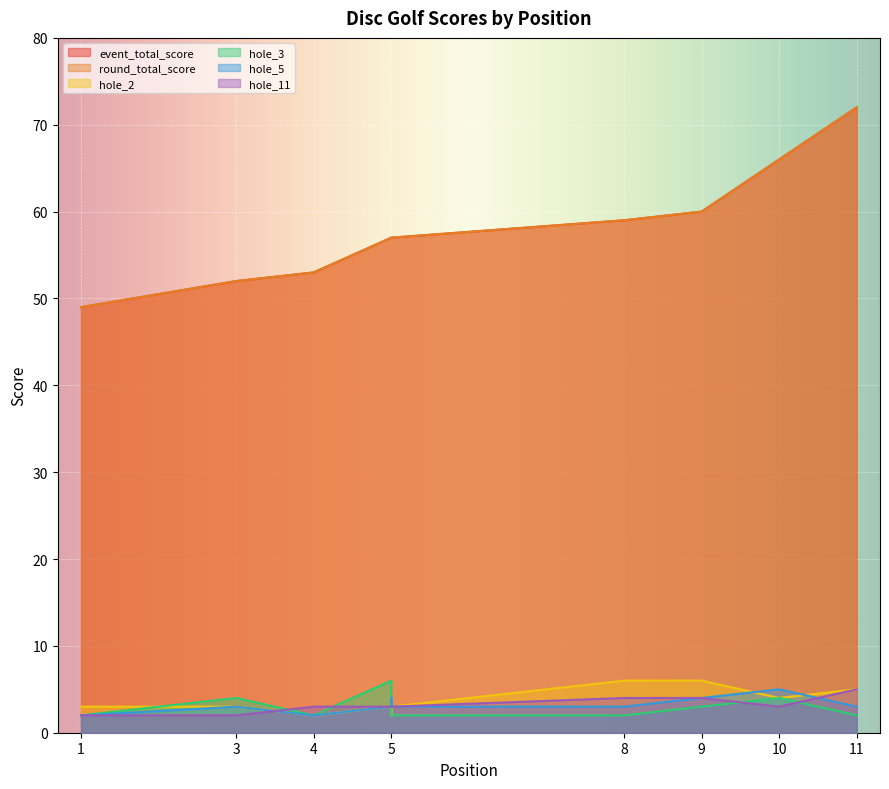

At which category does hole_3 reach its first local peak?

3